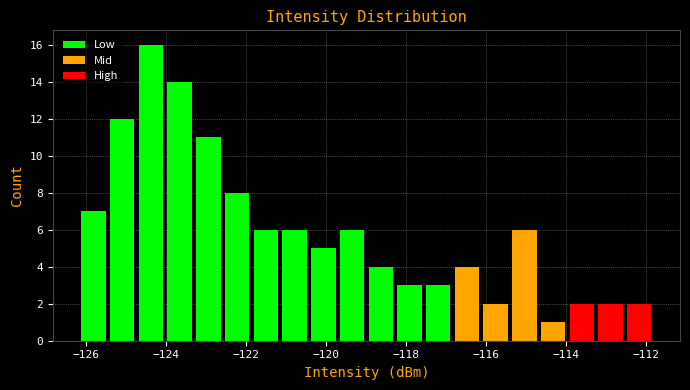

Around what value on the x-axis is the tallest bar? Give the approximate position of its centre, as read against the axis.

-124.4